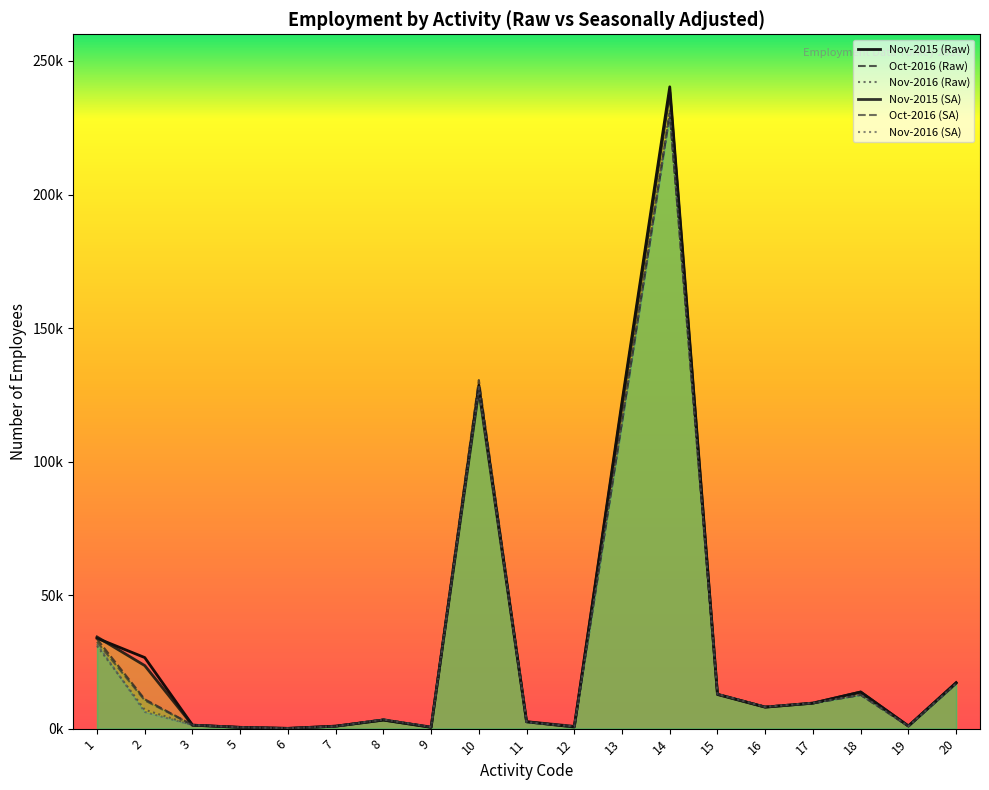

Between 8 and 11, which series saw the biggest shift?

Nov-2016 (Raw)